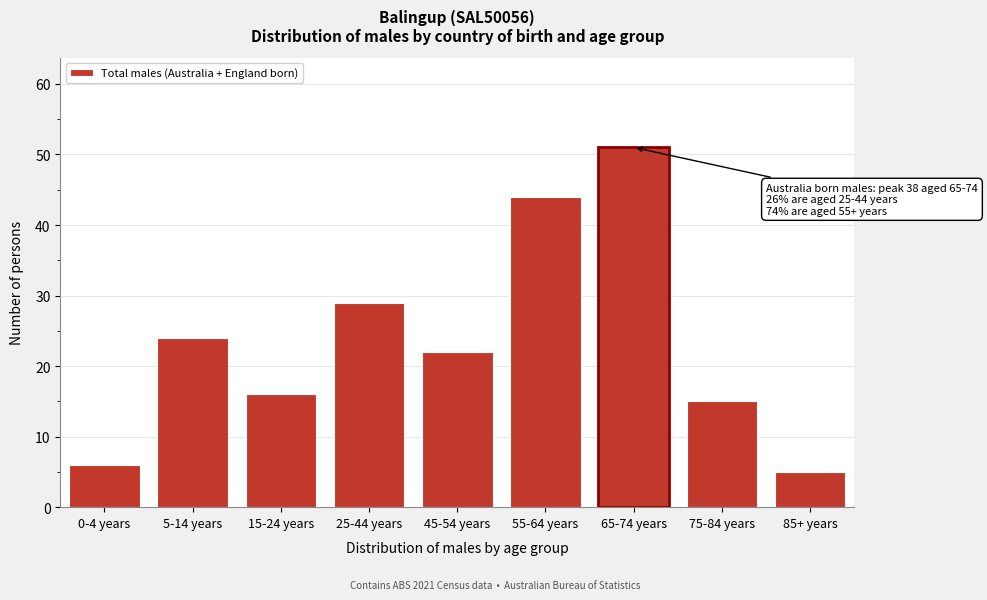

Reading left to right, extract all data points from this chart.

0-4 years=6	5-14 years=24	15-24 years=16	25-44 years=29	45-54 years=22	55-64 years=44	65-74 years=51	75-84 years=15	85+ years=5